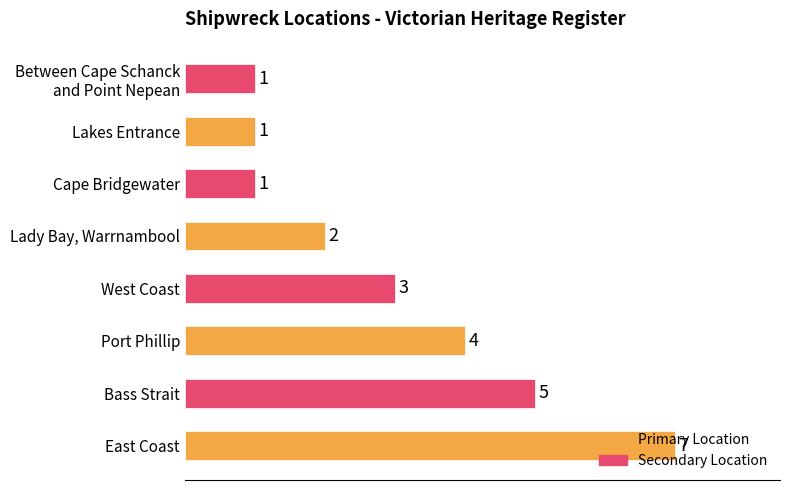

How many values are below 3?

4